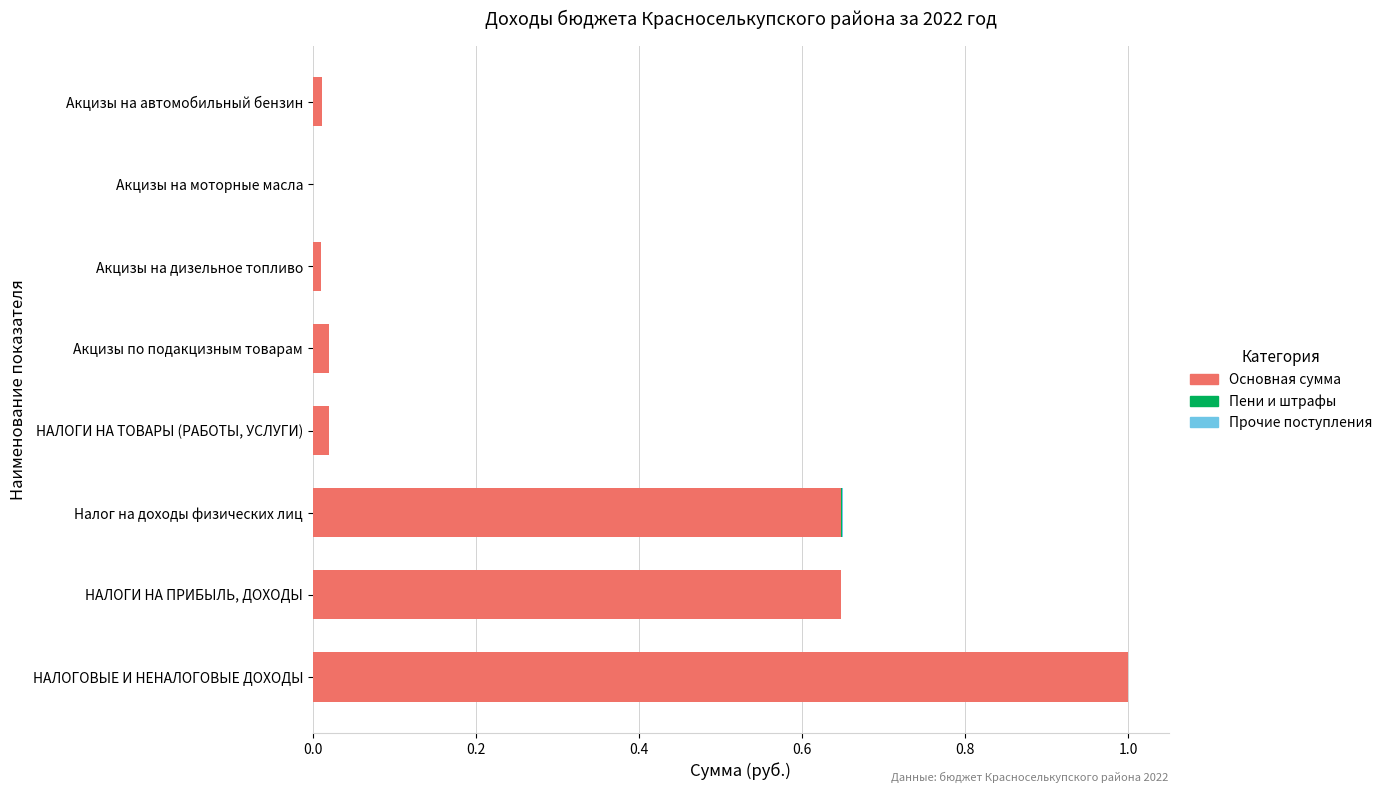

True or false: Основная сумма has a value of 0.4 at Налог на доходы физических лиц.

False